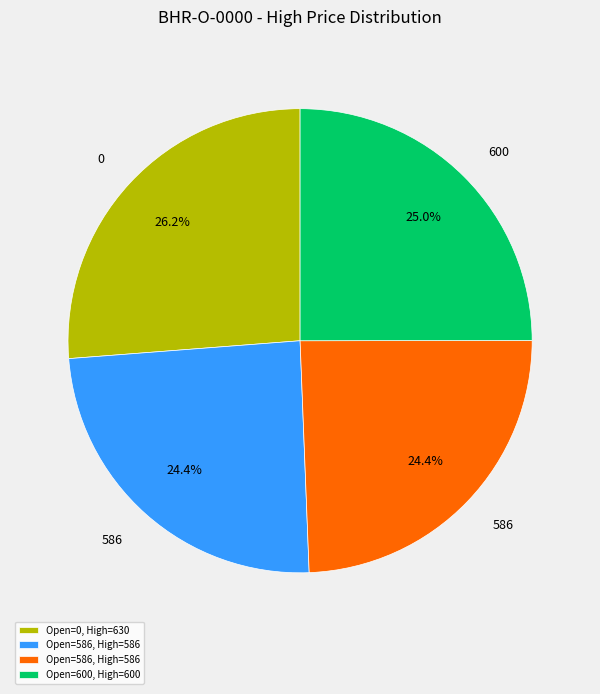

Is there any slice that represents more than half of the pie?

No